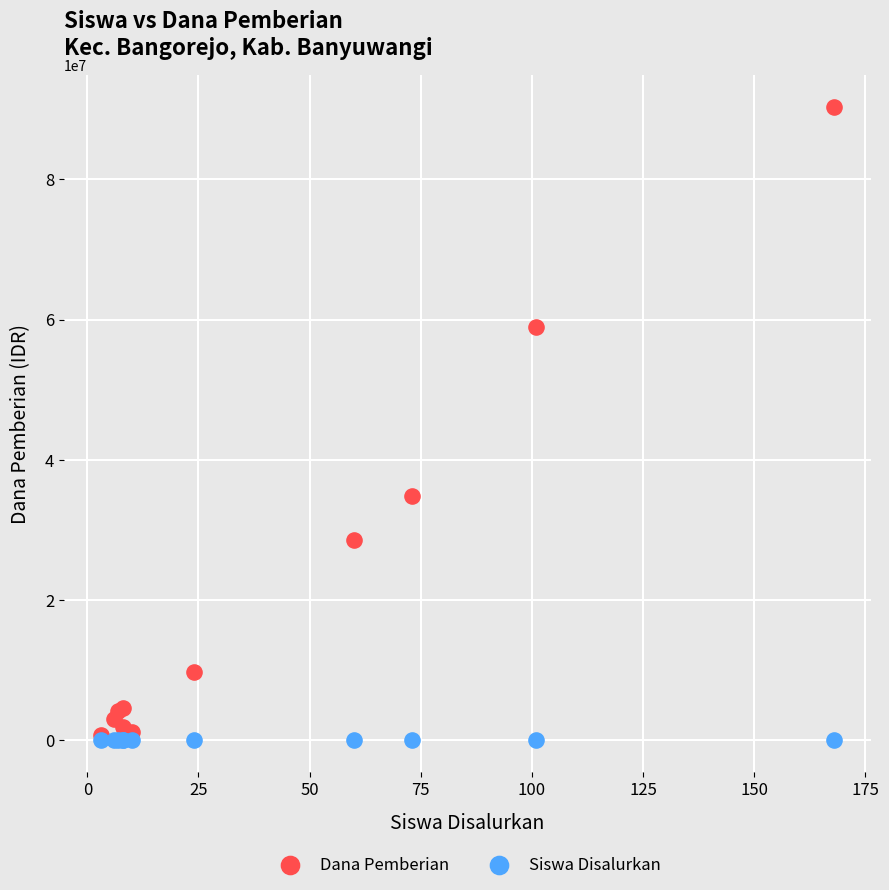

Across all series, what Y value is closest to 45187501?

34875000